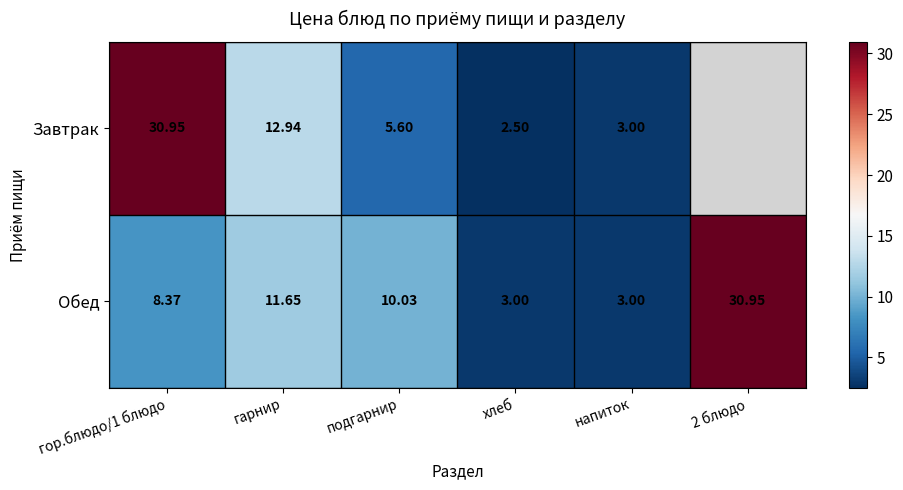

At which label is Обед closest to 16?

гарнир